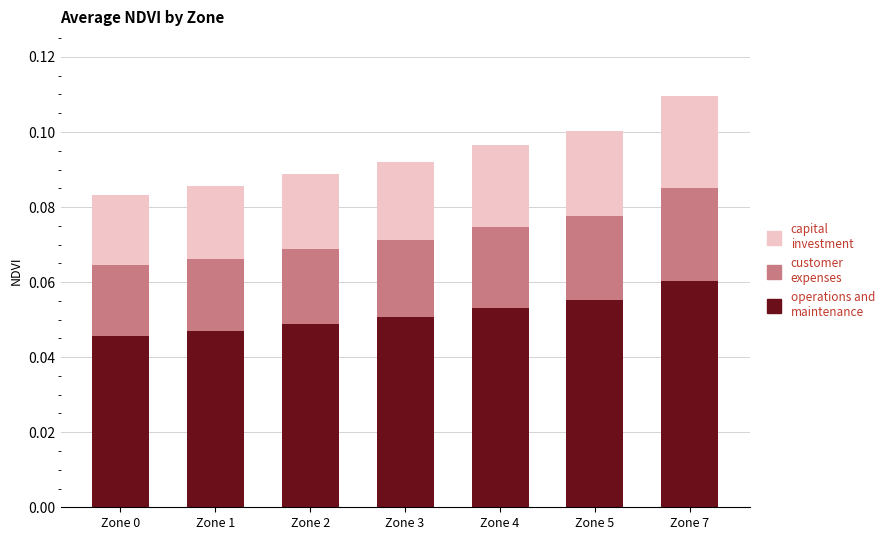

At which category is the sum across all series the highest?

Zone 7